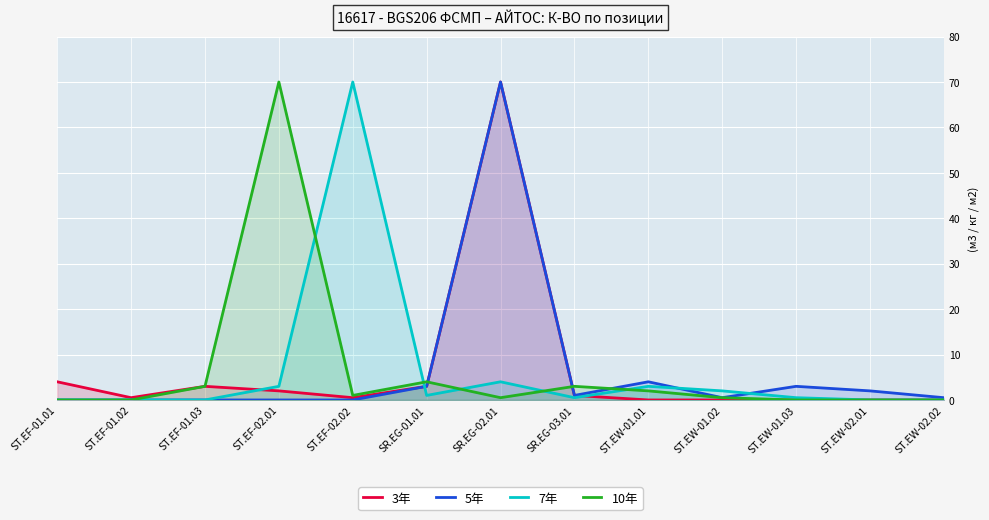

Which series has the widest spread of values?

3年